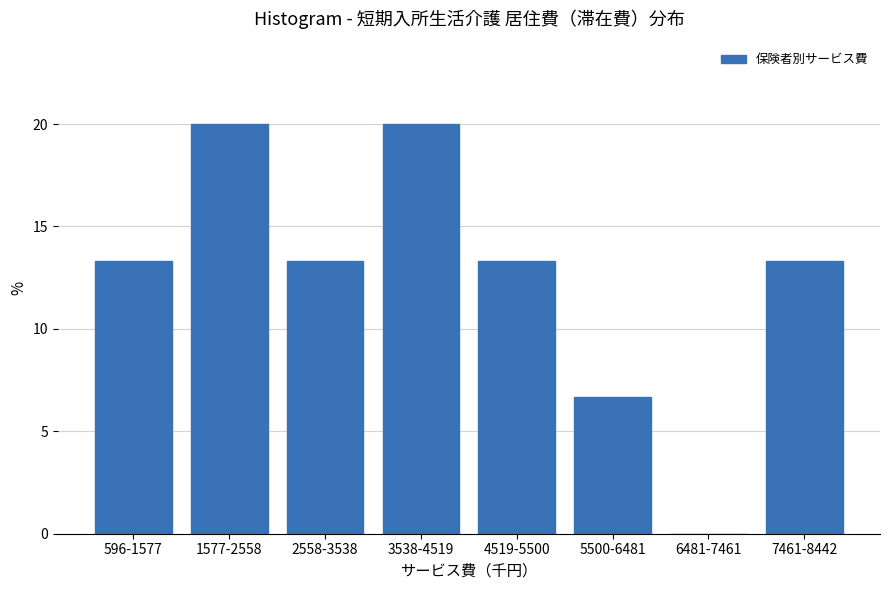

Reading right to left, transcribe all the data shown in this chart.

7461-8442=13.3	6481-7461=0.0	5500-6481=6.7	4519-5500=13.3	3538-4519=20.0	2558-3538=13.3	1577-2558=20.0	596-1577=13.3